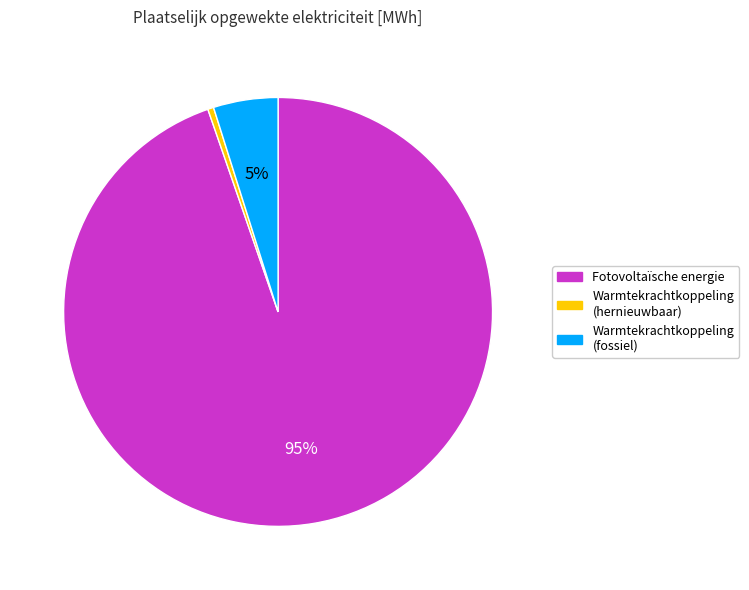

Count the number of slices in the pie.

3